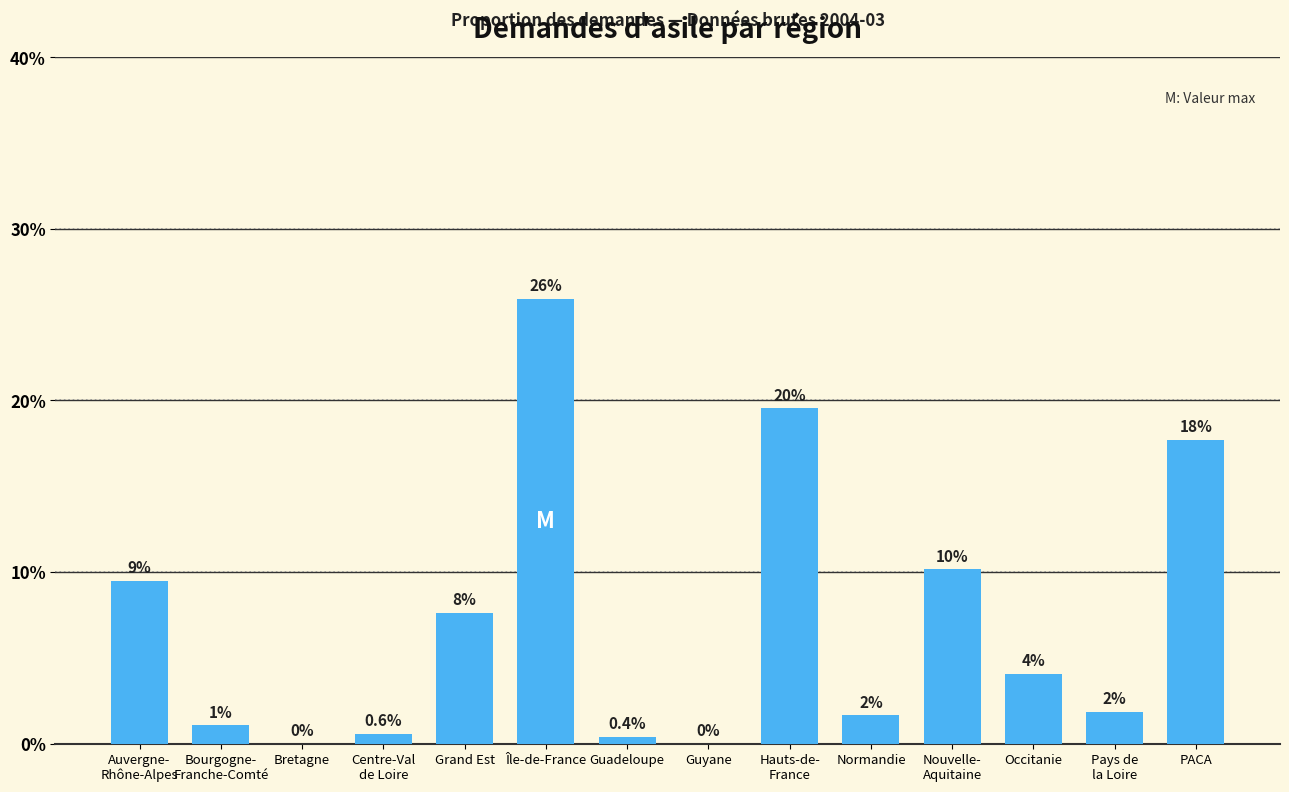

Reading left to right, transcribe all the data shown in this chart.

9.5	1.1	0.0	0.6	7.6	25.9	0.4	0.0	19.5	1.6	10.2	4.1	1.8	17.7